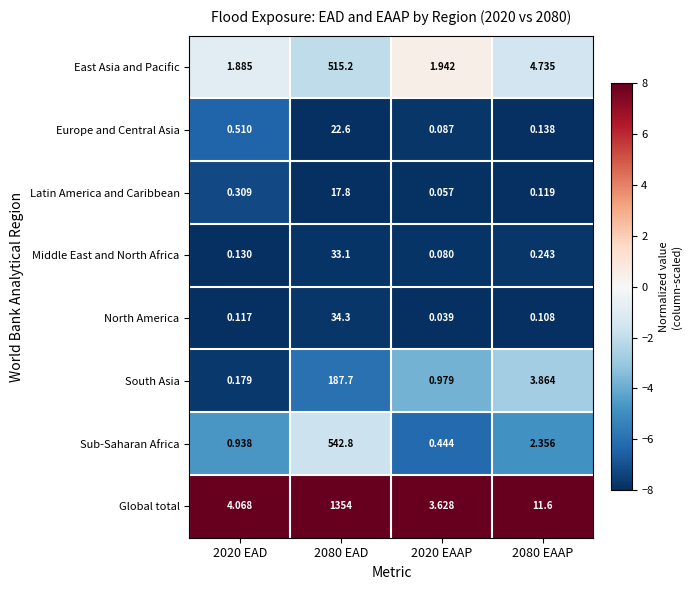

Which series has the largest total across all categories?

Global total